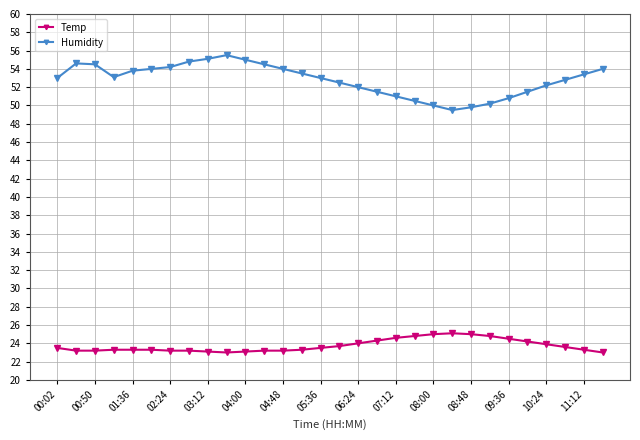

What is the maximum value for Humidity?

55.5